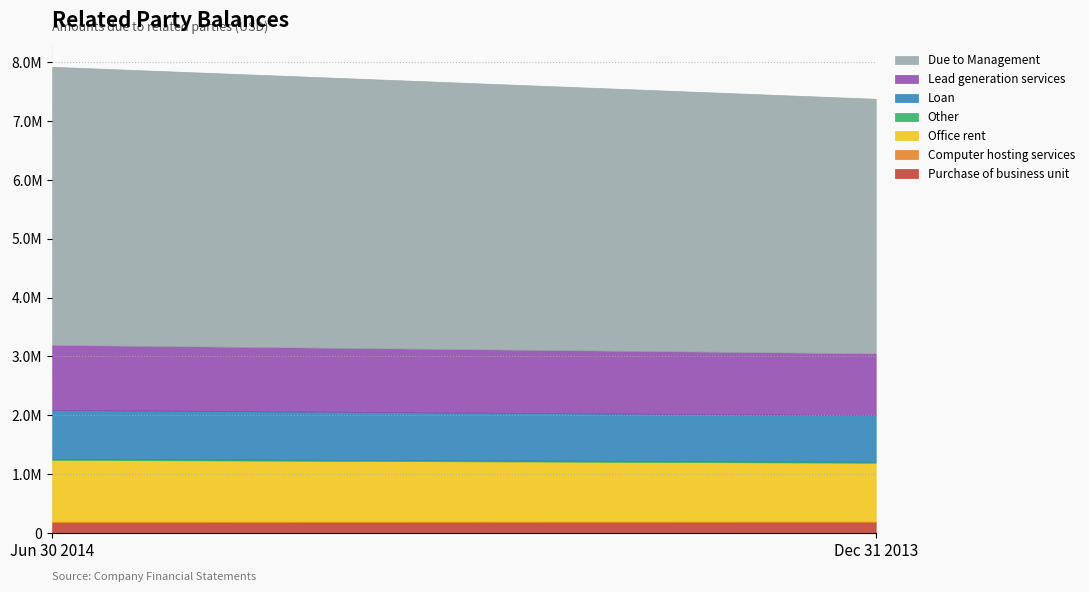

What is the sum of the Dec 31 2013 values at Purchase of business unit and Loan?

973893